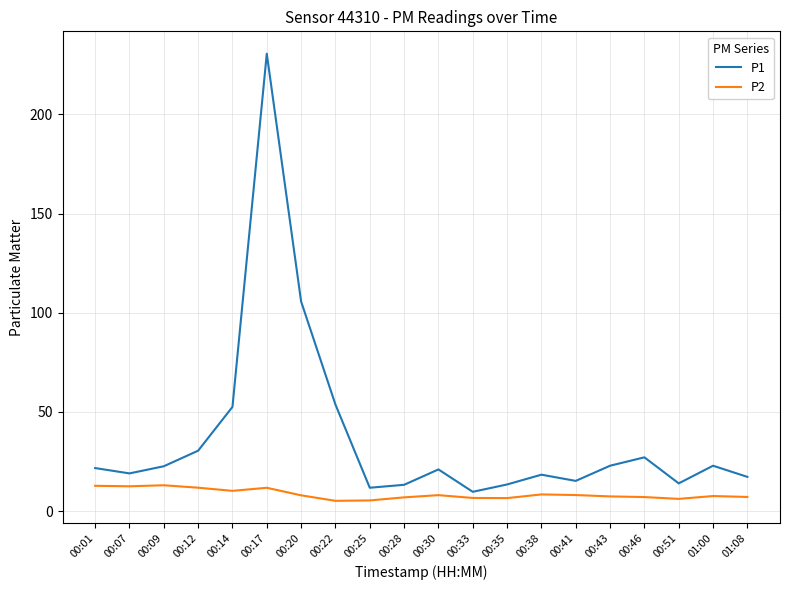

What position from the right is 00:12?

17